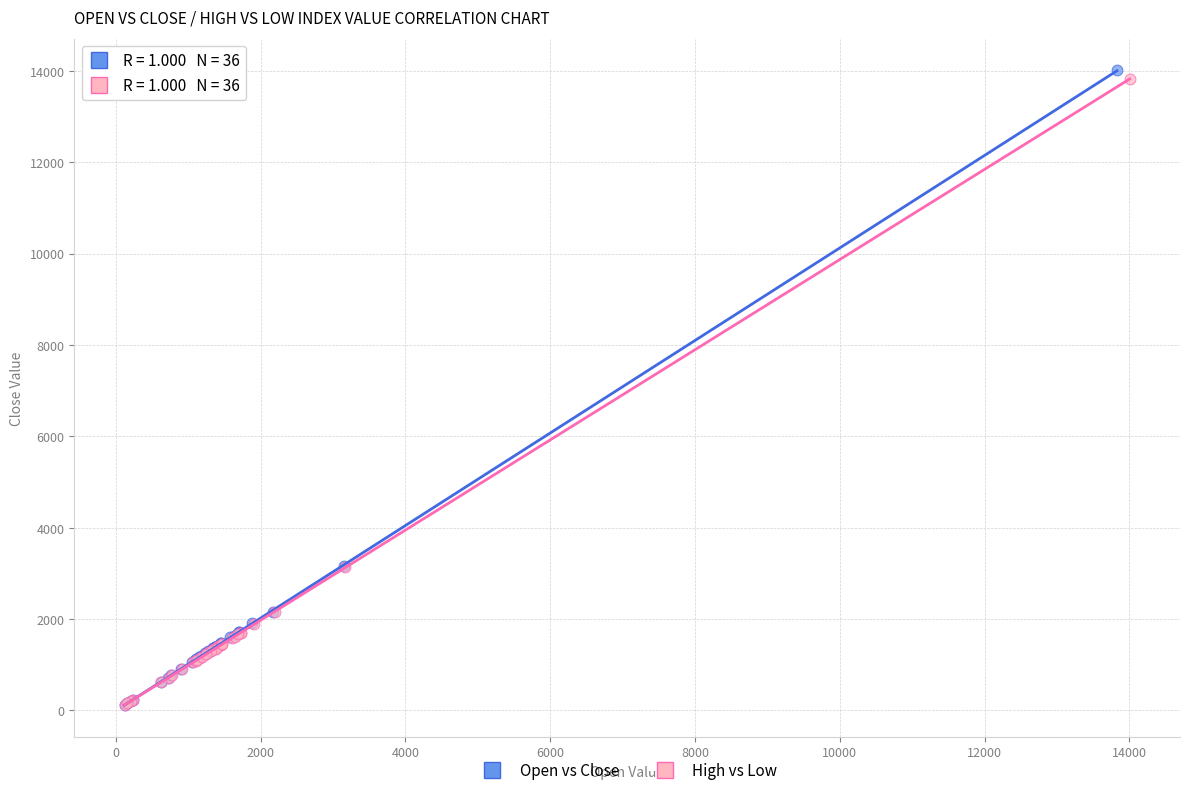

Which series reaches the maximum Y coordinate?

Open vs Close